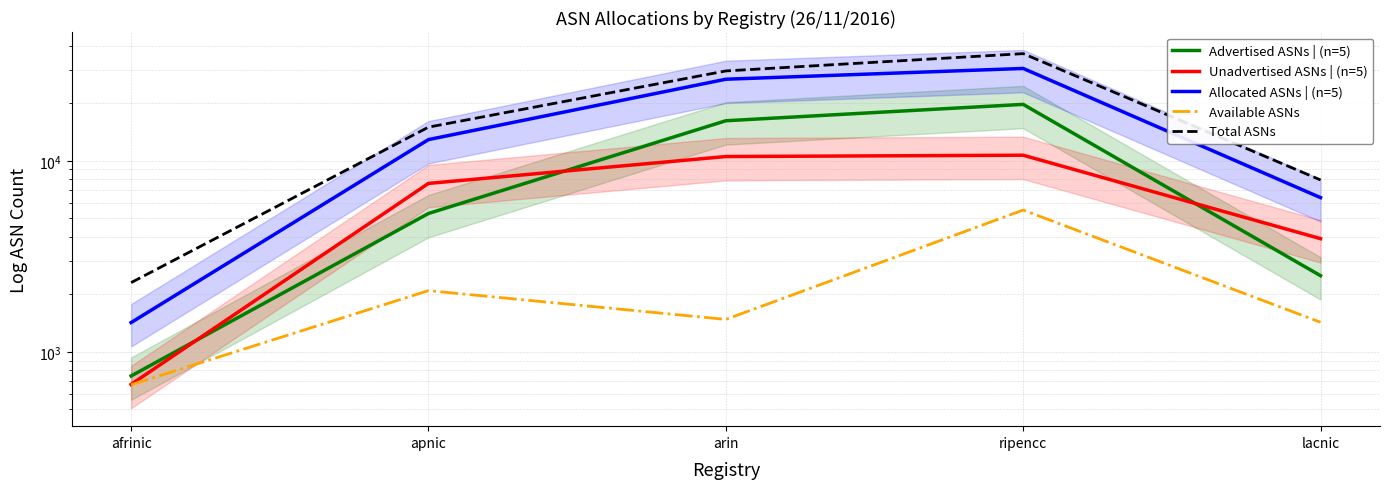

Does the chart have visible grid lines?

Yes